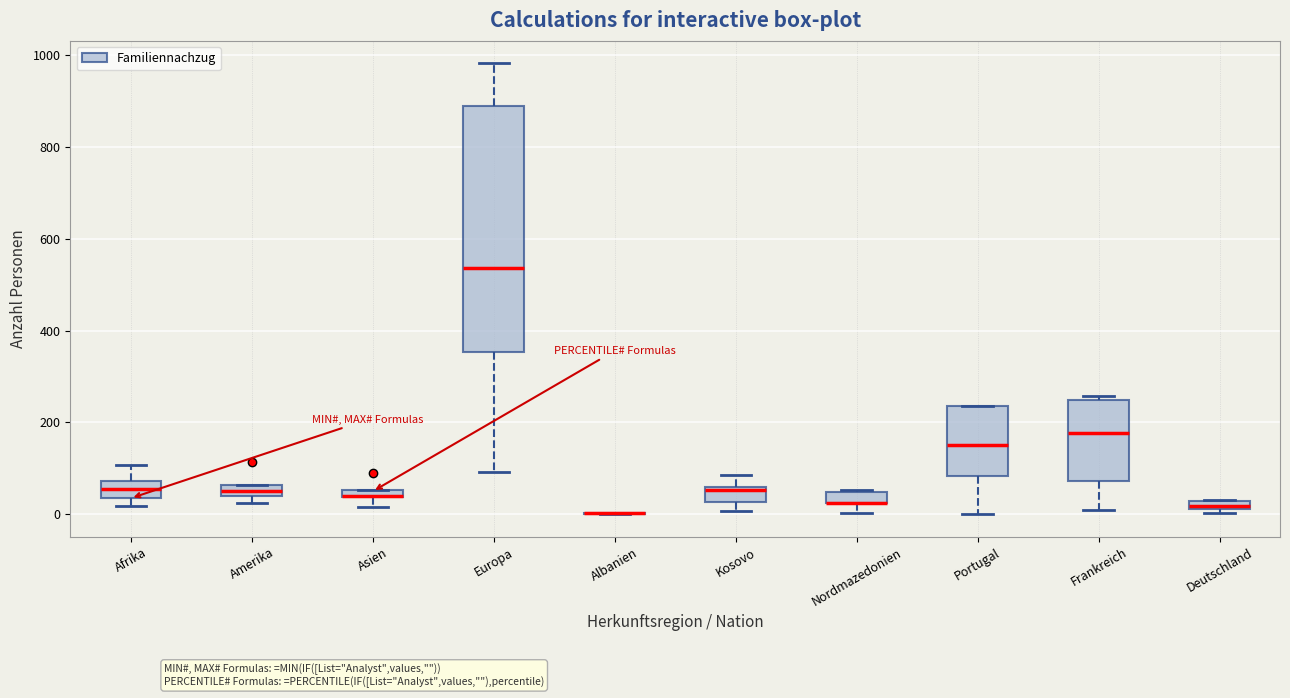

Which box is the tallest, from its lower edge to its upper edge?

Europa